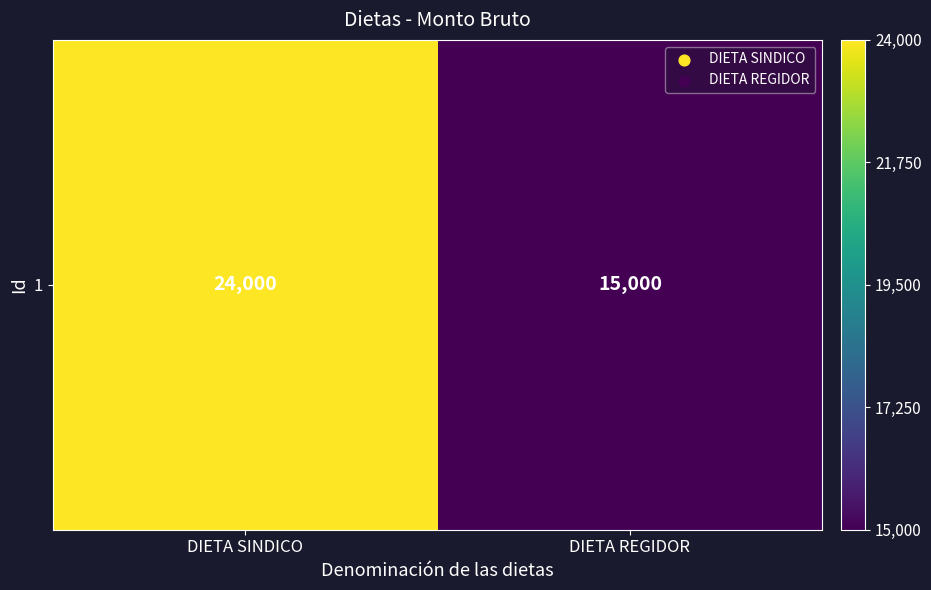

Which label corresponds to the smallest value in the chart?

DIETA REGIDOR